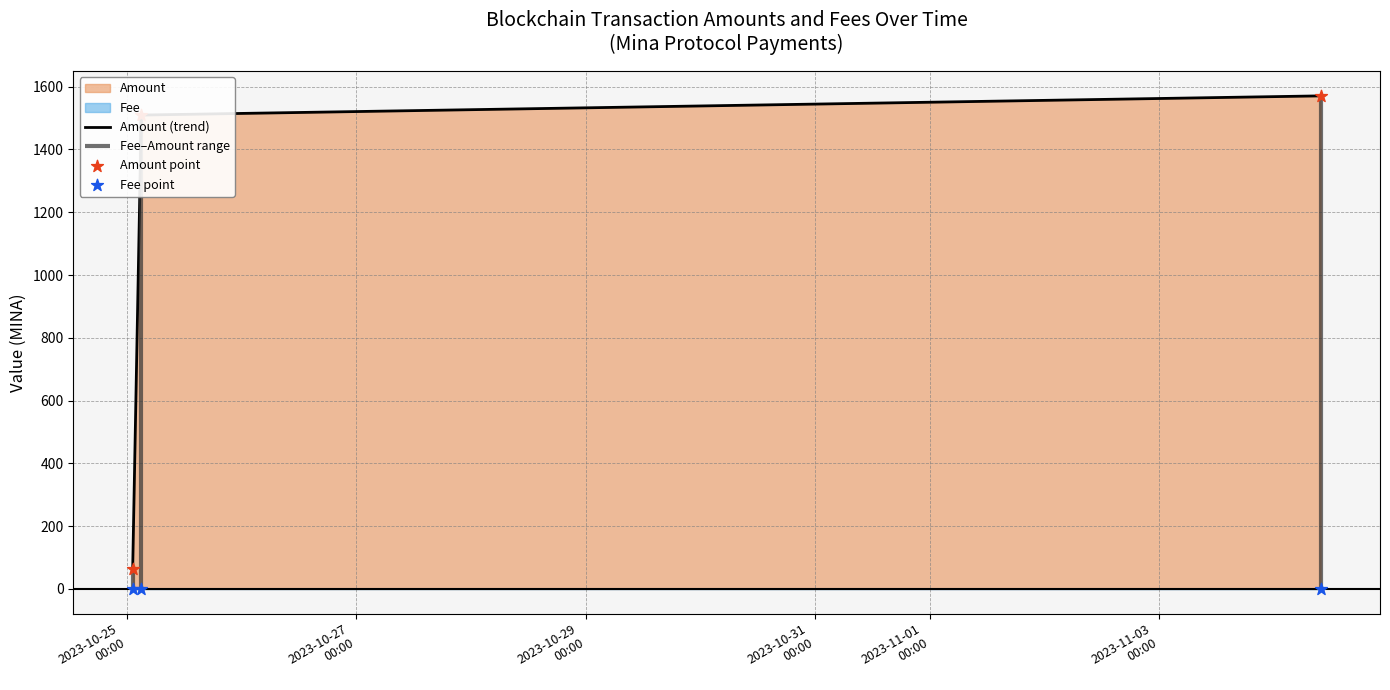

At how many categories does at least one series exceed 1316?

2